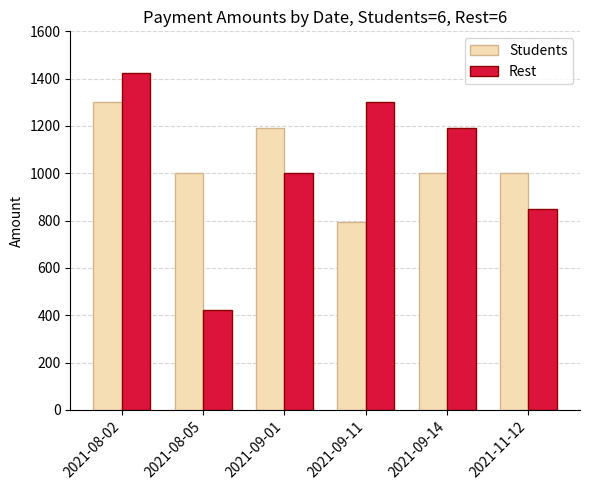

What is the difference between the highest and lowest values at 2021-09-01?

190.0